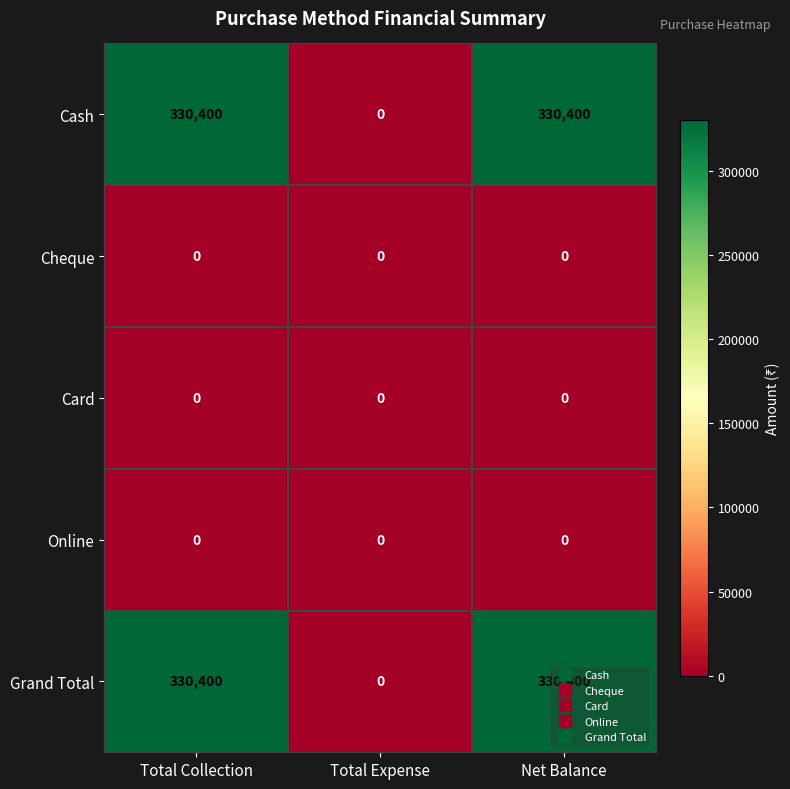

Count the Cash values in the range 0 to 330400.

3